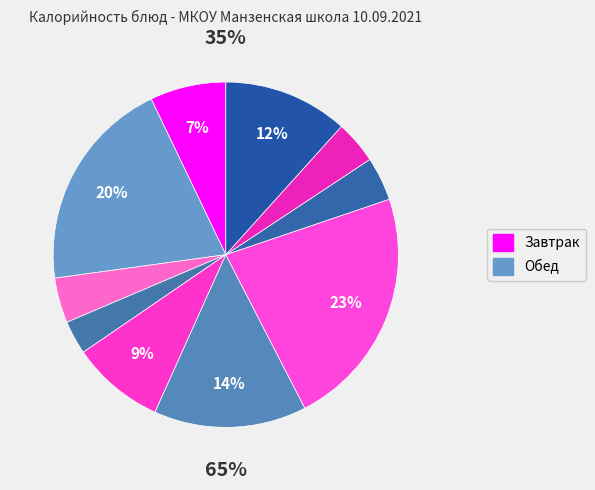

Rank the categories by value from lowest to highest.

Яблоко, хлеб пшеничный, Чай с сахаром и лимоном, Яйцо отварное, Молоко кипячёное, Винегрет овощной, йогурт, Печень по строгоновски, Крендель сахарный, Гречка отварная